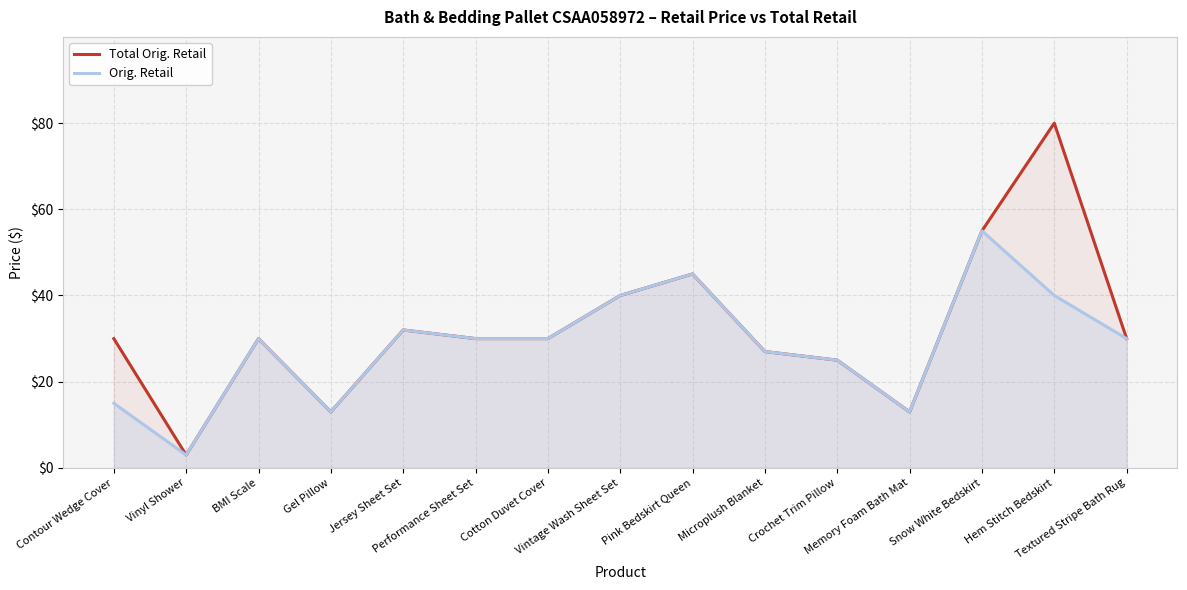

Rank the series by their maximum value, from lowest to highest.

Orig. Retail, Total Orig. Retail